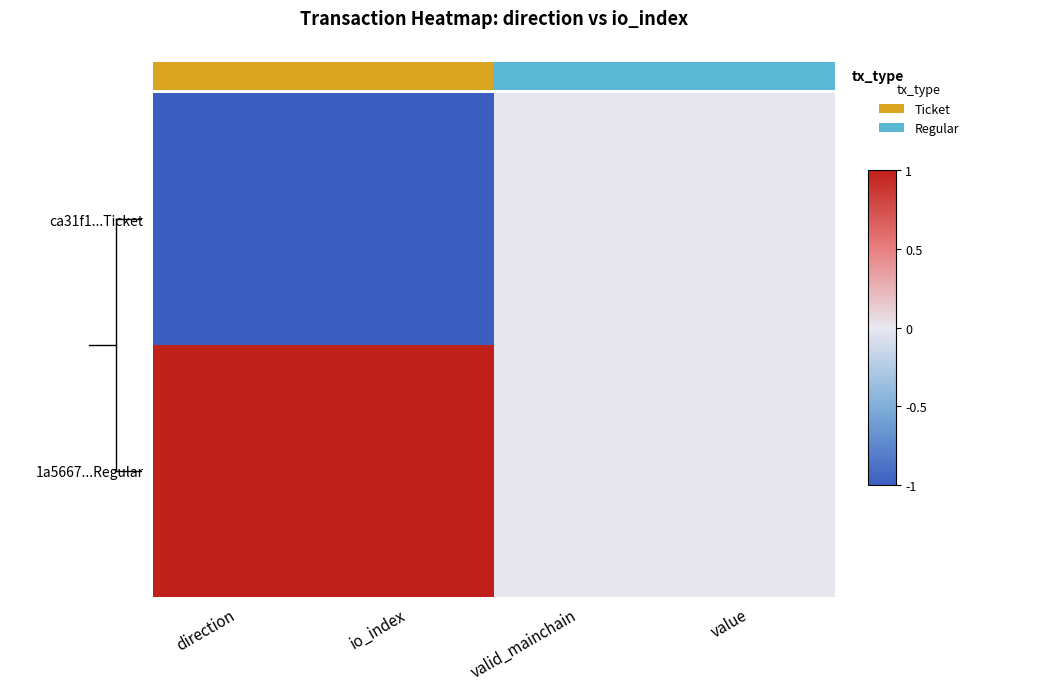

Count the 1a5667...Regular values in the range 0 to 1.

4